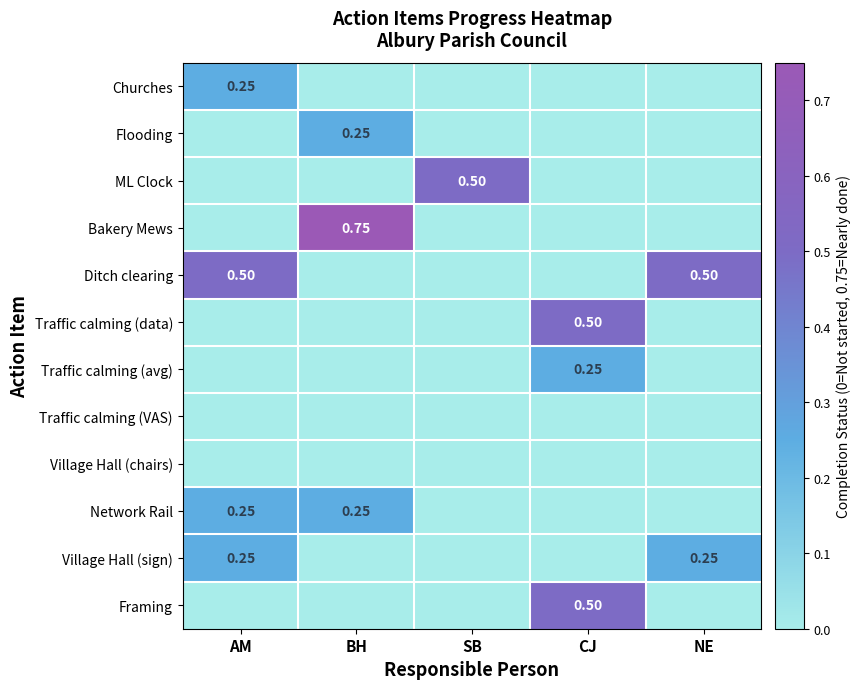

What is the difference between the highest and lowest values at AM?

0.5